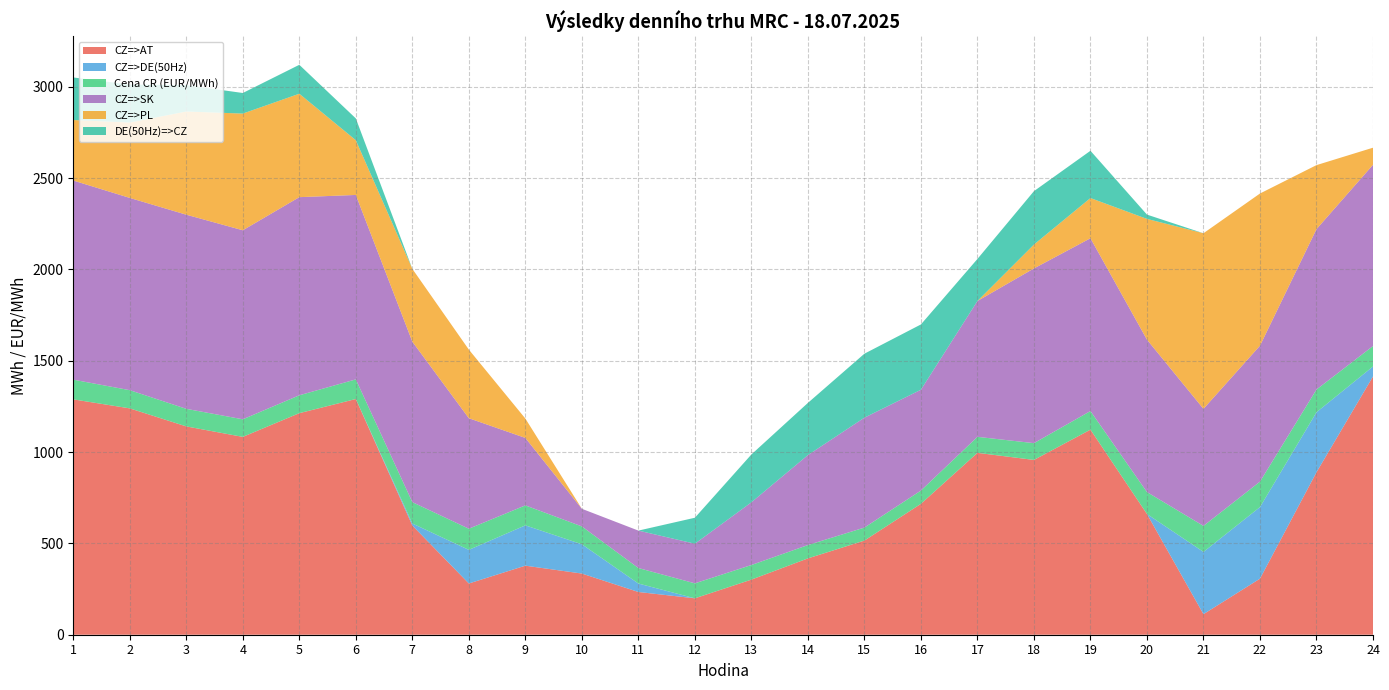

Reading left to right, list all the values displayed in this chart.

CZ=>AT: 1=1288.5	2=1239.1	3=1140.4	4=1083.1	5=1212.9	6=1290.4	7=598.0	8=280.5	9=378.0	10=334.9	11=234.0	12=199.3	13=301.7	14=417.9	15=515.4	16=716.6	17=995.7	18=956.9	19=1122.7	20=661.0	21=112.6	22=307.0	23=889.5	24=1414.0
CZ=>DE(50Hz): 1=0.0	2=0.0	3=0.0	4=0.0	5=0.0	6=0.0	7=11.0	8=184.0	9=220.7	10=160.3	11=46.3	12=0.0	13=0.0	14=0.0	15=0.0	16=0.0	17=0.0	18=0.0	19=0.0	20=0.0	21=340.7	22=391.8	23=328.4	24=54.5
Cena CR (EUR/MWh): 1=107.8	2=99.7	3=96.2	4=96.3	5=98.0	6=107.5	7=116.9	8=115.8	9=109.4	10=97.8	11=84.8	12=82.0	13=80.0	14=73.0	15=71.2	16=72.7	17=87.7	18=91.9	19=101.9	20=120.0	21=142.4	22=139.5	23=124.6	24=111.9
CZ=>SK: 1=1090.1	2=1052.5	3=1062.8	4=1034.8	5=1084.6	6=1009.7	7=878.5	8=605.0	9=369.3	10=96.4	11=204.9	12=216.9	13=343.2	14=492.5	15=601.7	16=551.9	17=743.6	18=956.5	19=945.9	20=834.4	21=640.8	22=744.0	23=877.9	24=992.2
CZ=>PL: 1=331.3	2=412.6	3=564.9	4=638.8	5=566.2	6=299.6	7=398.7	8=375.6	9=106.0	10=0.0	11=0.0	12=0.0	13=0.0	14=0.0	15=0.0	16=0.0	17=0.0	18=130.7	19=220.1	20=661.0	21=961.4	22=833.1	23=350.5	24=93.6
DE(50Hz)=>CZ: 1=233.0	2=207.7	3=144.5	4=112.7	5=158.4	6=119.4	7=0.0	8=0.0	9=0.0	10=0.0	11=0.0	12=142.2	13=261.9	14=285.7	15=350.2	16=357.5	17=230.2	18=292.4	19=258.8	20=23.5	21=0.0	22=0.0	23=0.0	24=0.0